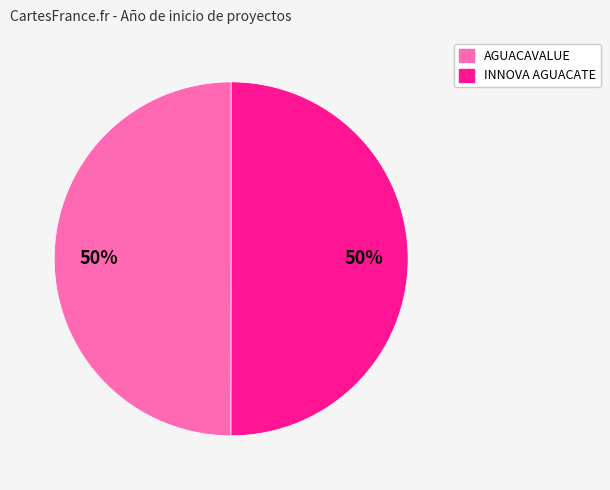

To the nearest percent, what is the average slice percentage?

50%